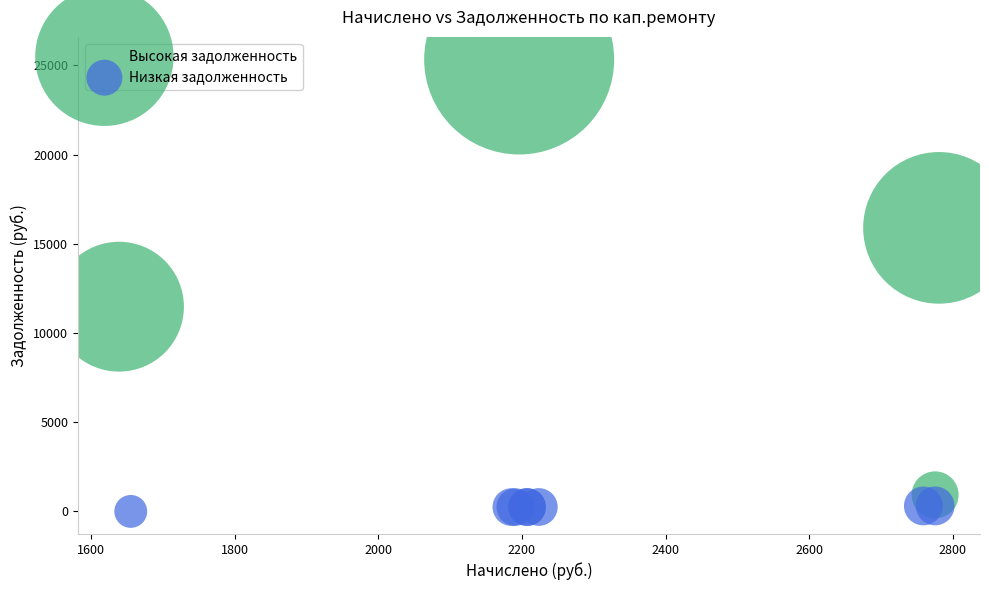

What are all the series names shown in the legend?

Высокая задолженность, Низкая задолженность